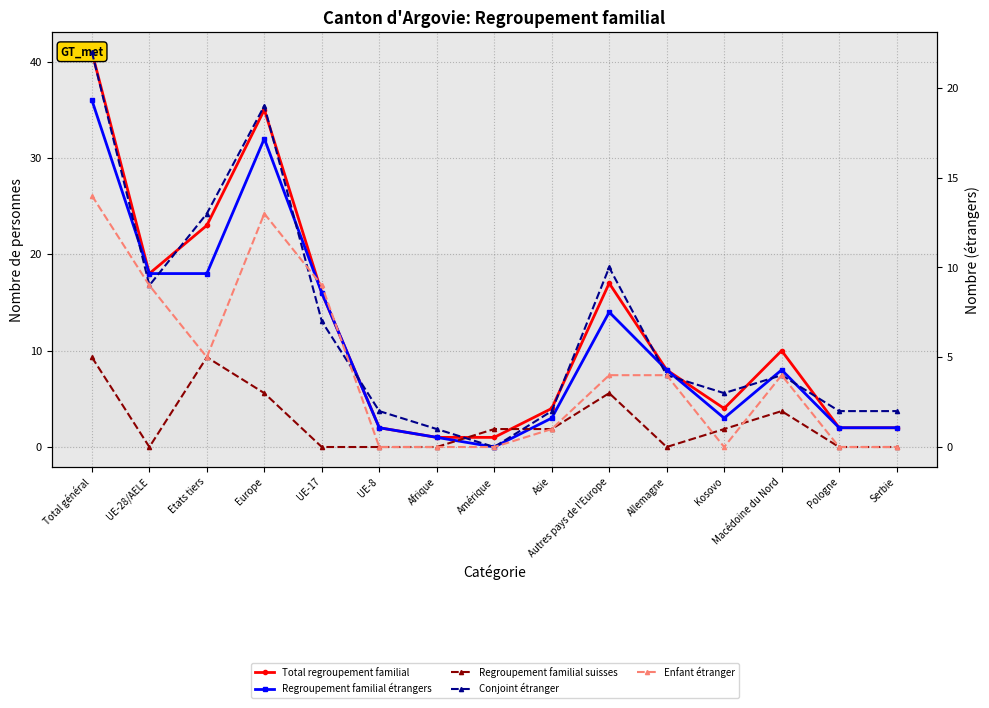

Rank the series at Amérique from highest to lowest value.

Total regroupement familial, Regroupement familial suisses, Regroupement familial étrangers, Conjoint étranger, Enfant étranger